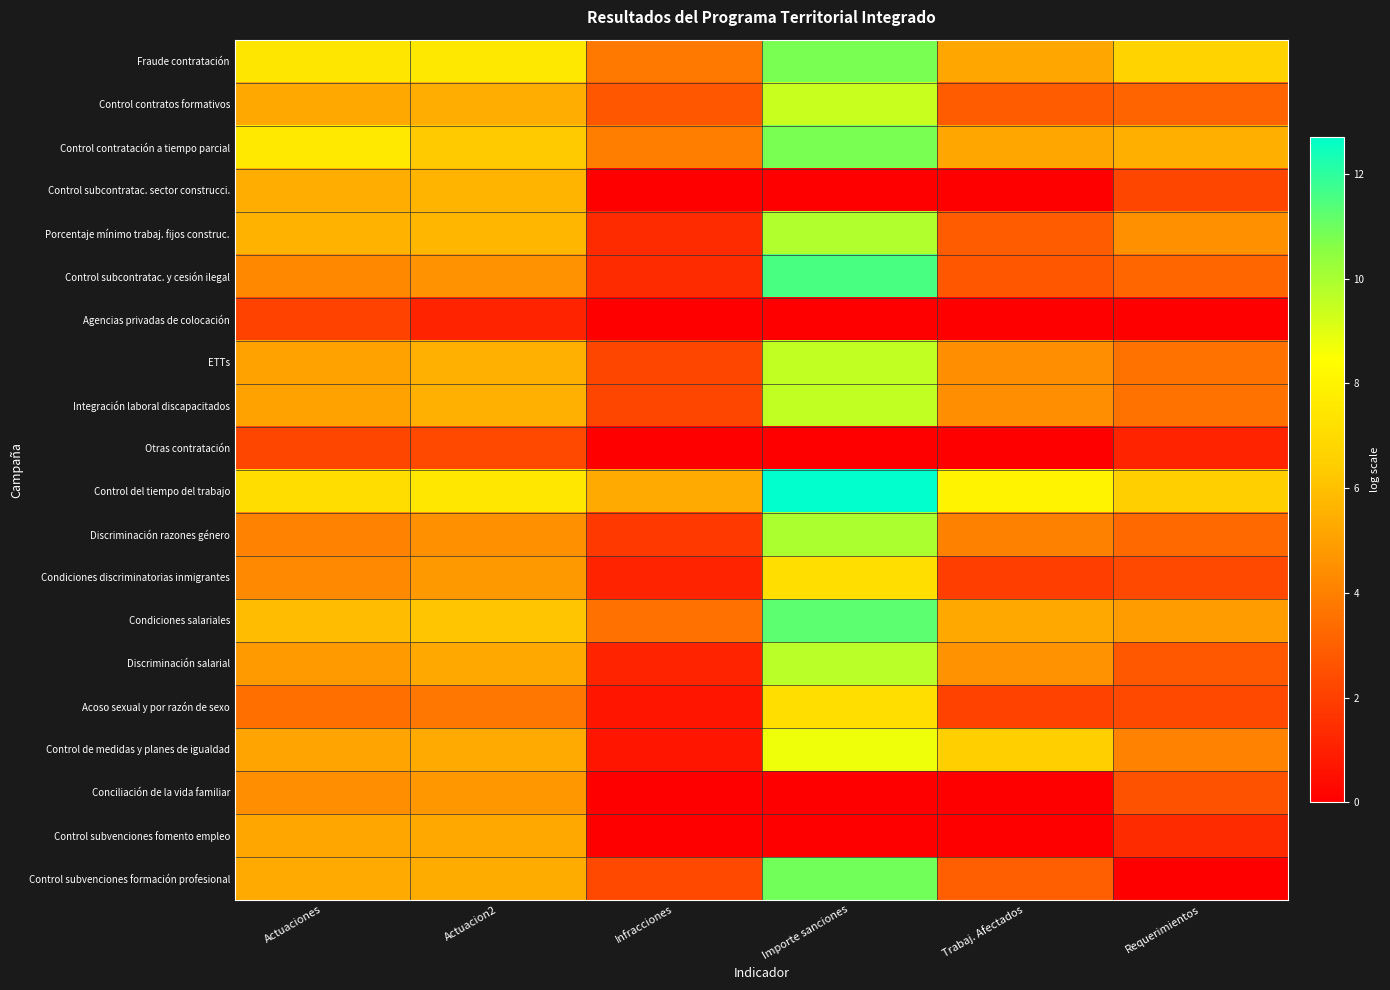

Reading left to right, list all the values displayed in this chart.

Fraude contratación: Actuaciones=7.4	Actuacion2=7.5	Infracciones=3.8	Importe sanciones=10.8	Trabaj. Afectados=5.2	Requerimientos=6.7
Control contratos formativos: Actuaciones=5.3	Actuacion2=5.4	Infracciones=2.7	Importe sanciones=9.4	Trabaj. Afectados=2.9	Requerimientos=3.1
Control contratación a tiempo parcial: Actuaciones=7.6	Actuacion2=6.3	Infracciones=3.9	Importe sanciones=10.8	Trabaj. Afectados=5.2	Requerimientos=5.5
Control subcontratac. sector construcci.: Actuaciones=5.5	Actuacion2=5.6	Infracciones=0.0	Importe sanciones=0.0	Trabaj. Afectados=0.0	Requerimientos=2.2
Porcentaje mínimo trabaj. fijos construc.: Actuaciones=5.5	Actuacion2=5.7	Infracciones=1.4	Importe sanciones=9.8	Trabaj. Afectados=2.9	Requerimientos=4.5
Control subcontratac. y cesión ilegal: Actuaciones=4.2	Actuacion2=4.6	Infracciones=1.4	Importe sanciones=11.5	Trabaj. Afectados=2.7	Requerimientos=3.2
Agencias privadas de colocación: Actuaciones=2.1	Actuacion2=1.1	Infracciones=0.0	Importe sanciones=0.0	Trabaj. Afectados=0.0	Requerimientos=0.0
ETTs: Actuaciones=5.0	Actuacion2=5.5	Infracciones=2.2	Importe sanciones=9.6	Trabaj. Afectados=4.5	Requerimientos=3.6
Integración laboral discapacitados: Actuaciones=5.0	Actuacion2=5.5	Infracciones=2.2	Importe sanciones=9.6	Trabaj. Afectados=4.5	Requerimientos=3.6
Otras contratación: Actuaciones=2.2	Actuacion2=2.3	Infracciones=0.0	Importe sanciones=0.0	Trabaj. Afectados=0.0	Requerimientos=1.1
Control del tiempo del trabajo: Actuaciones=7.1	Actuacion2=7.5	Infracciones=5.3	Importe sanciones=12.7	Trabaj. Afectados=8.0	Requerimientos=6.5
Discriminación razones género: Actuaciones=4.1	Actuacion2=4.5	Infracciones=1.8	Importe sanciones=9.9	Trabaj. Afectados=4.0	Requerimientos=3.3
Condiciones discriminatorias inmigrantes: Actuaciones=4.3	Actuacion2=4.8	Infracciones=1.1	Importe sanciones=7.1	Trabaj. Afectados=1.9	Requerimientos=2.3
Condiciones salariales: Actuaciones=5.9	Actuacion2=6.2	Infracciones=3.5	Importe sanciones=11.3	Trabaj. Afectados=5.2	Requerimientos=4.9
Discriminación salarial: Actuaciones=4.8	Actuacion2=5.3	Infracciones=1.1	Importe sanciones=9.7	Trabaj. Afectados=4.6	Requerimientos=2.8
Acoso sexual y por razón de sexo: Actuaciones=3.5	Actuacion2=3.7	Infracciones=0.7	Importe sanciones=7.1	Trabaj. Afectados=2.1	Requerimientos=2.3
Control de medidas y planes de igualdad: Actuaciones=5.1	Actuacion2=5.3	Infracciones=0.7	Importe sanciones=8.7	Trabaj. Afectados=6.5	Requerimientos=4.1
Conciliación de la vida familiar: Actuaciones=4.5	Actuacion2=4.7	Infracciones=0.0	Importe sanciones=0.0	Trabaj. Afectados=0.0	Requerimientos=2.6
Control subvenciones fomento empleo: Actuaciones=5.2	Actuacion2=5.2	Infracciones=0.0	Importe sanciones=0.0	Trabaj. Afectados=0.0	Requerimientos=1.4
Control subvenciones formación profesional: Actuaciones=5.3	Actuacion2=5.4	Infracciones=2.3	Importe sanciones=10.9	Trabaj. Afectados=3.0	Requerimientos=0.0